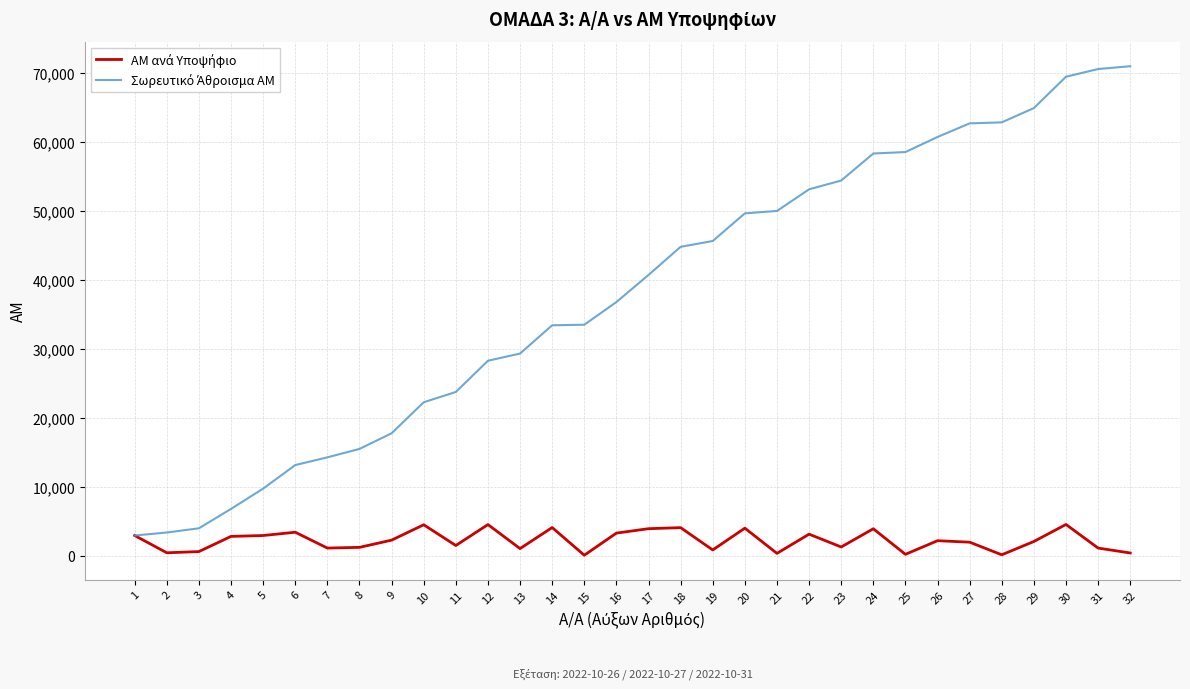

What is the greatest value displayed?

71035